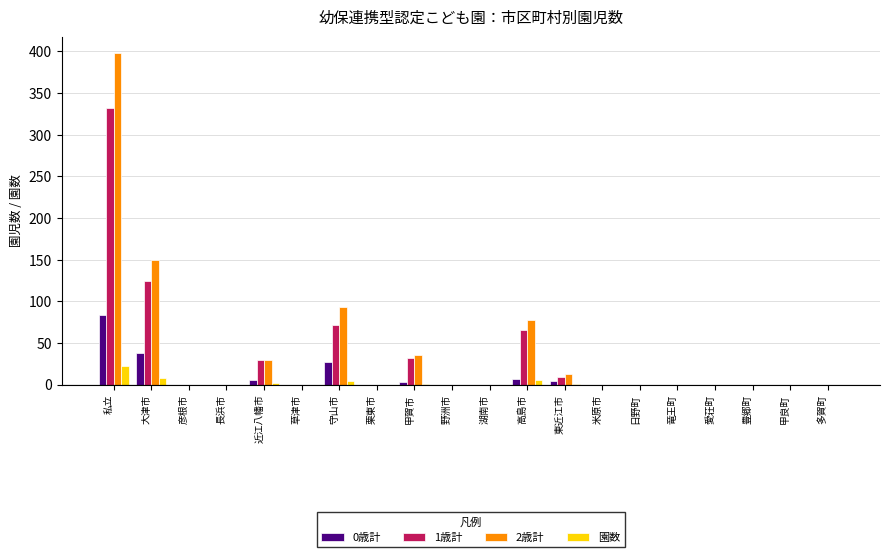

Read the 0歳計 value at 大津市.

38